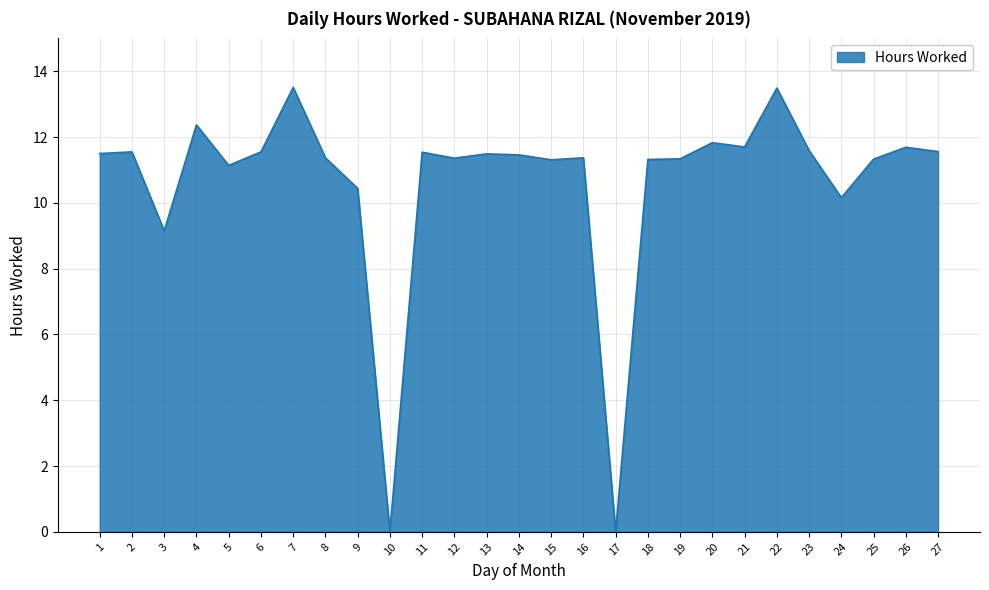

Where is the data nearest to the value 6?

3